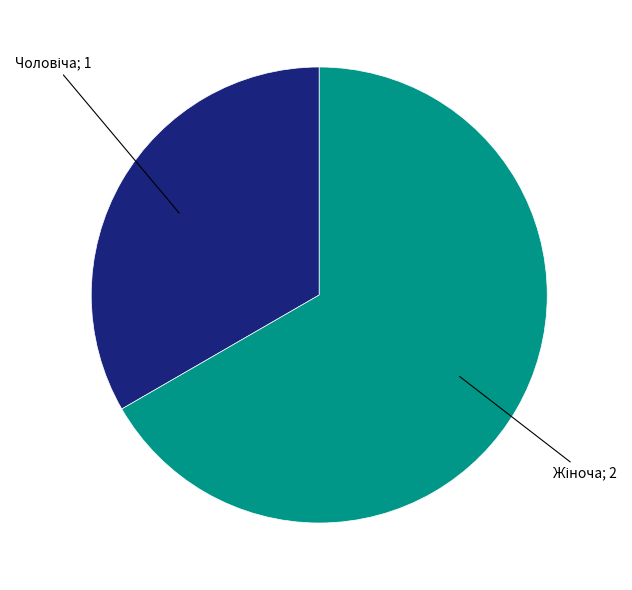

Count the number of slices in the pie.

2